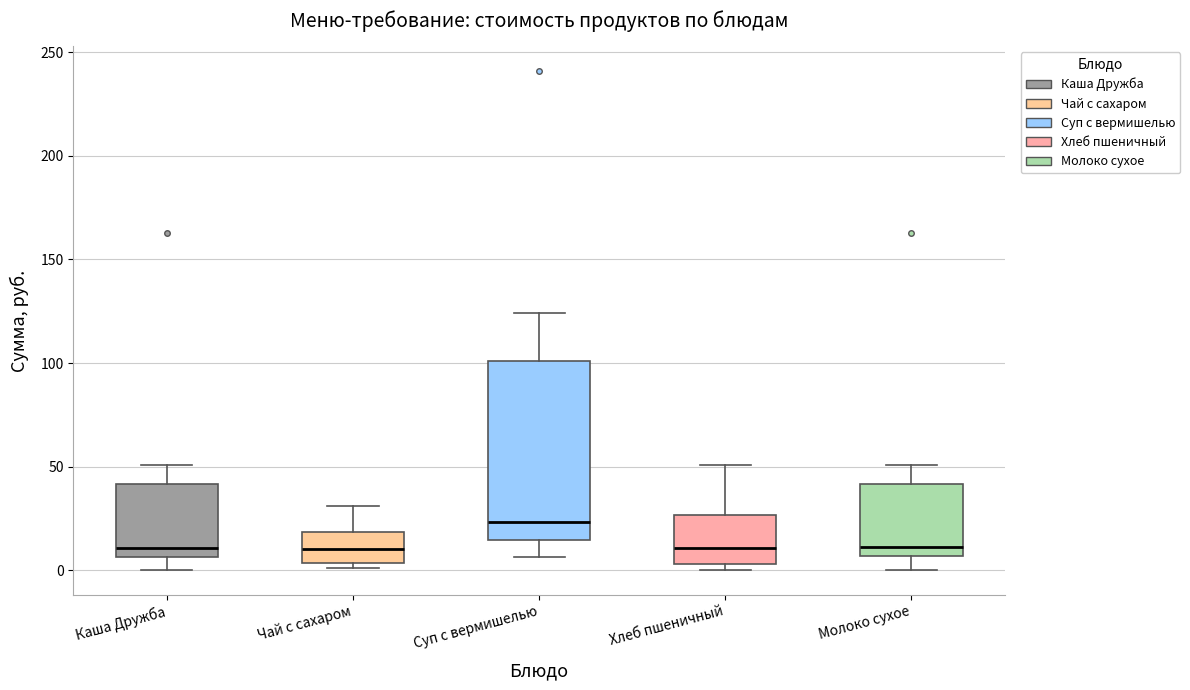

Comparing the boxes themselves (not the whiskers), which one is the tallest?

Суп с вермишелью